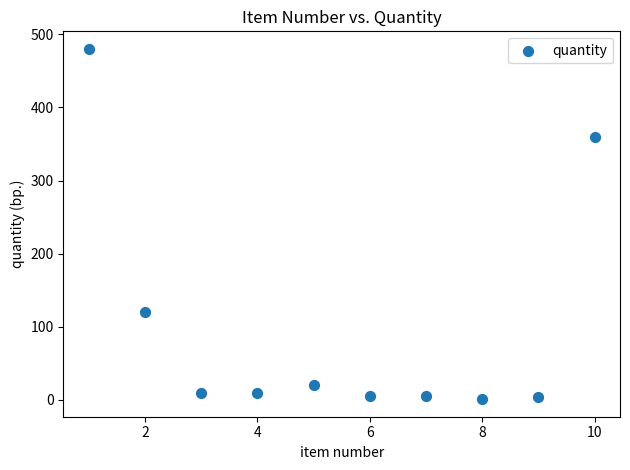

What is the range of X values (max minus min)?

9